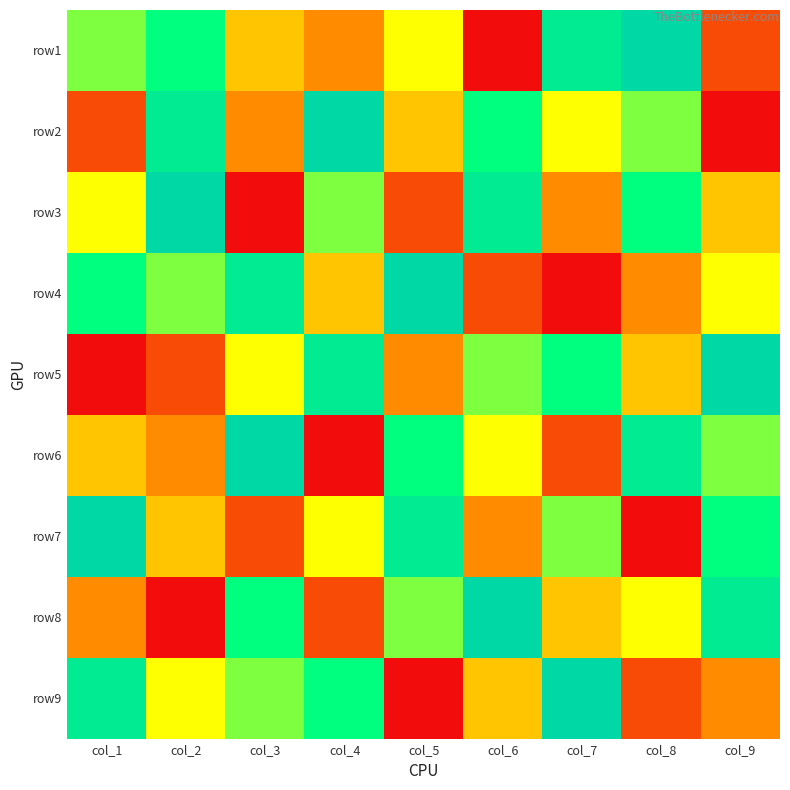

What is the minimum value shown in the chart?

1